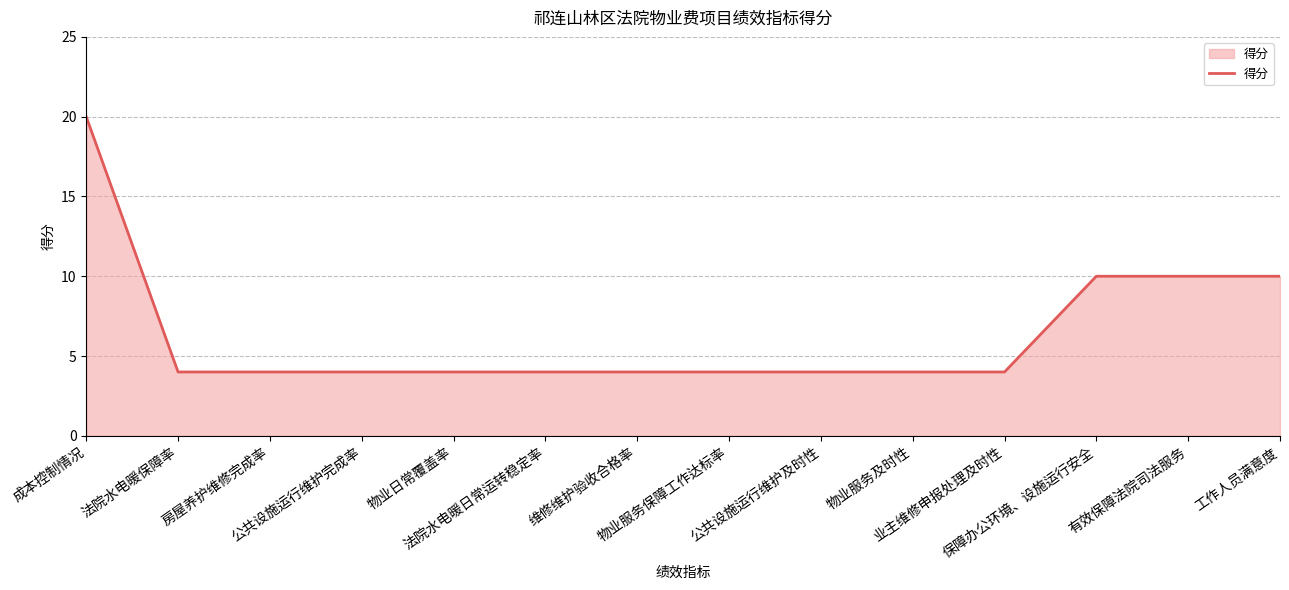

What is the smallest value displayed?

4